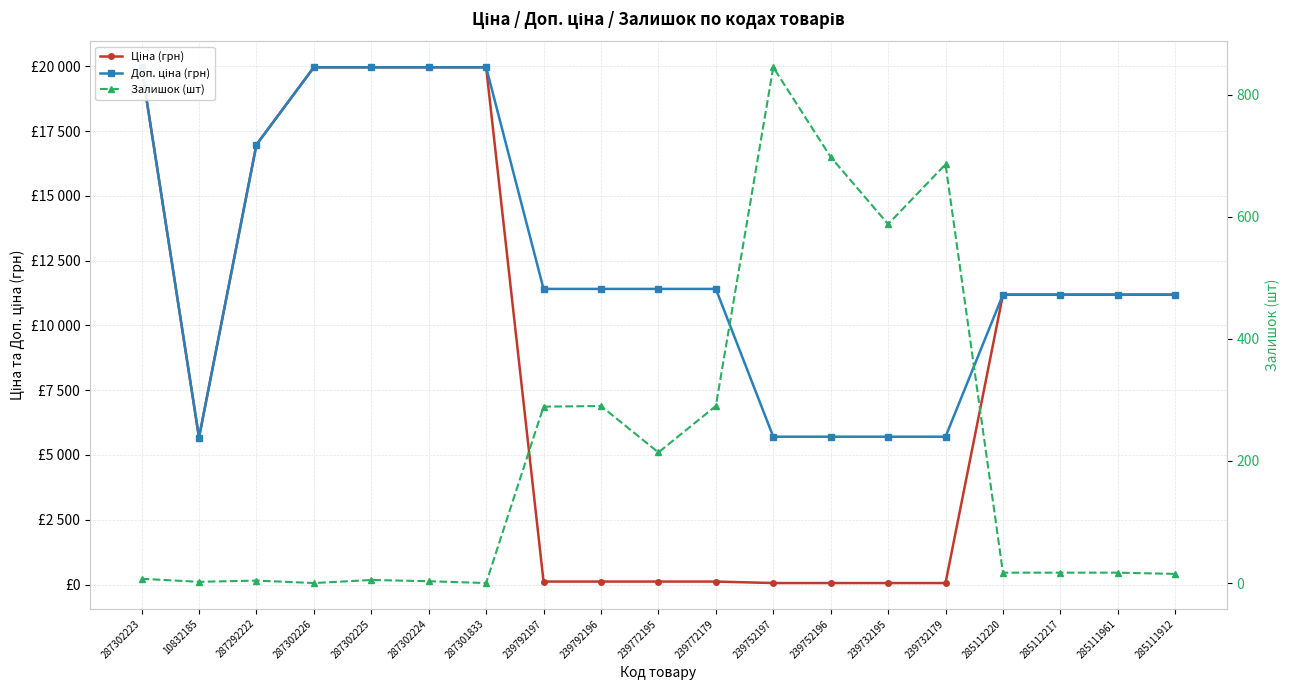

What are all the series names shown in the legend?

Ціна (грн), Доп. ціна (грн), Залишок (шт)